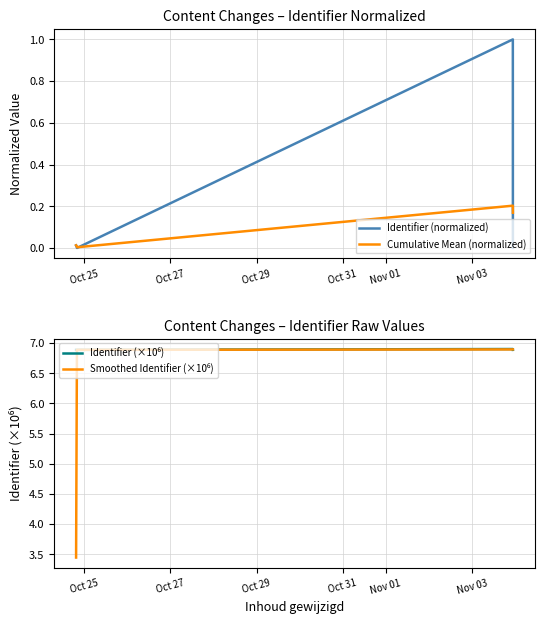

What is the label of the 5th point from the right?

Oct 27